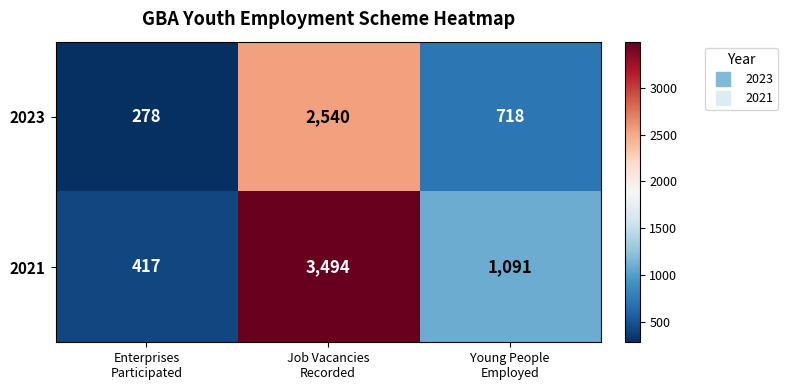

List the series in order of their peak value, lowest first.

2023, 2021